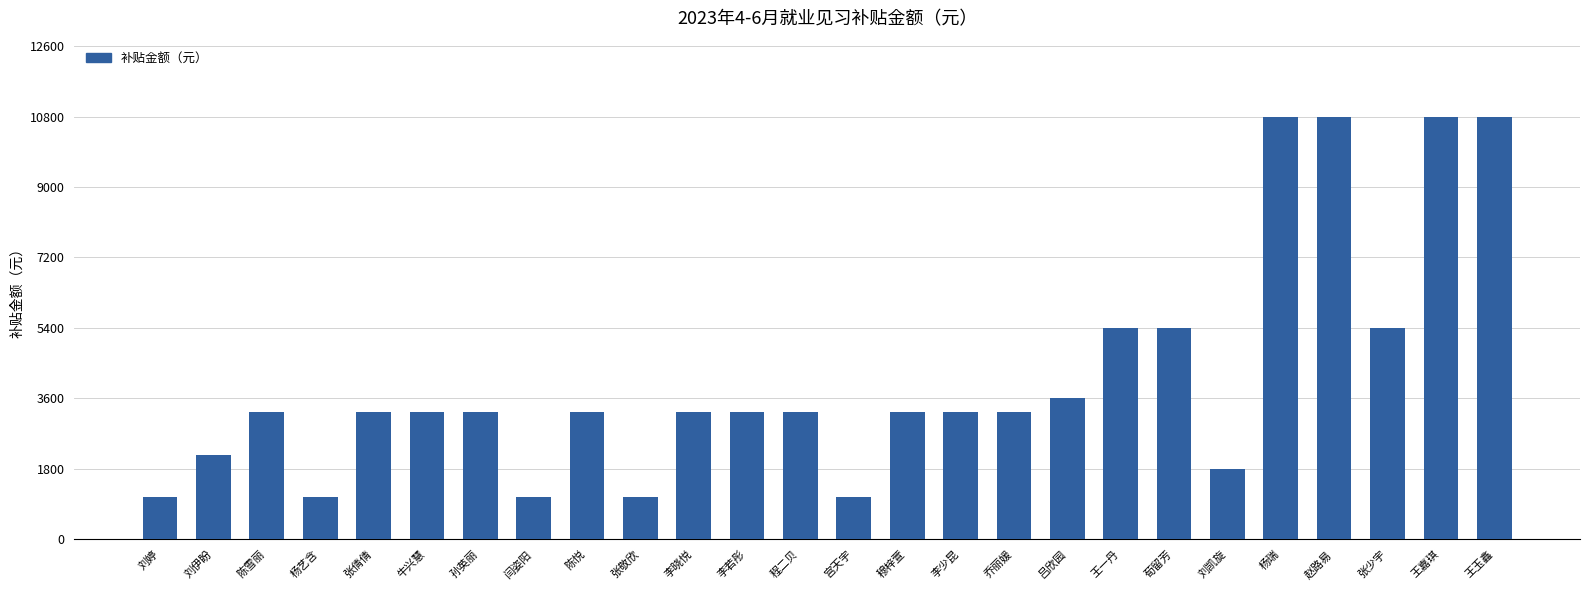

Reading left to right, list all the values displayed in this chart.

1080	2160	3240	1080	3240	3240	3240	1080	3240	1080	3240	3240	3240	1080	3240	3240	3240	3600	5400	5400	1800	10800	10800	5400	10800	10800